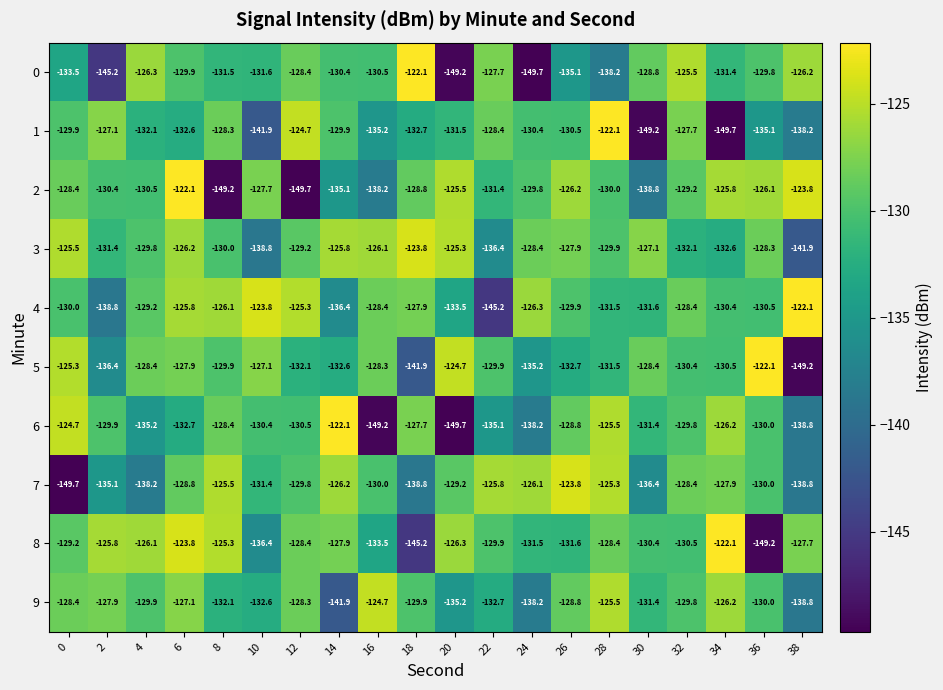

What is the difference between the second highest and minimum values in the 5 series?

24.5